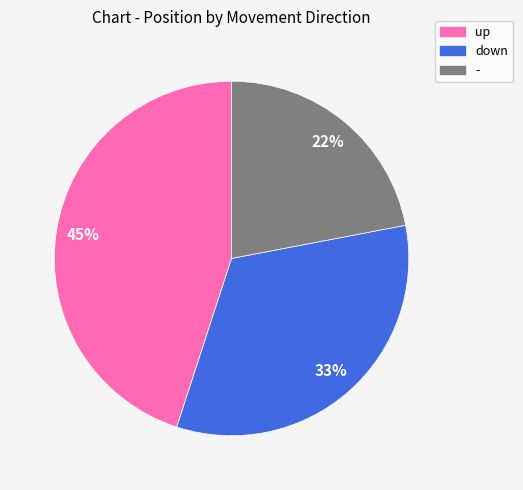

Approximately how many times larger is the value at - compared to down?

0.7